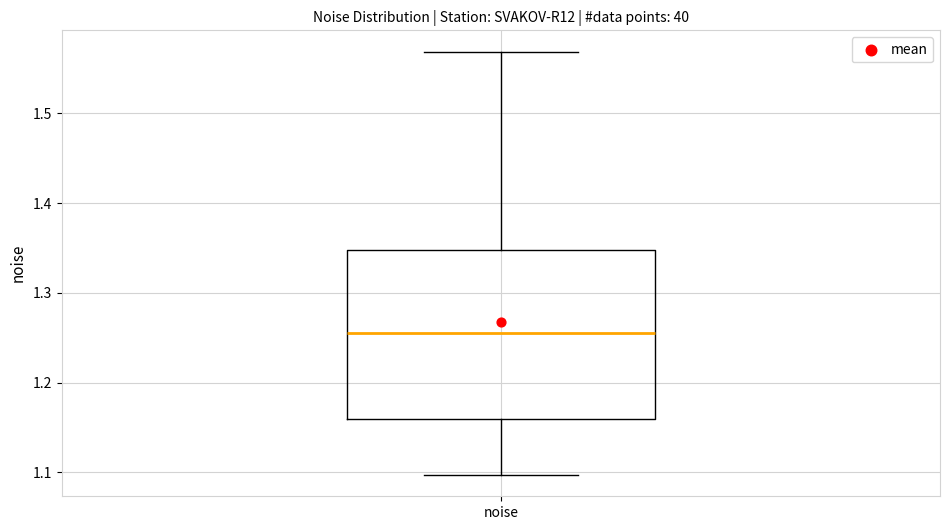

Read this box plot against the y-axis: the position of the median line, the range covered by the box, and the ends of both whiskers. The values are not printed on the chart, so give them approximately, as read against the axis.

median 1.25, box 1.16 to 1.35, whiskers 1.10 to 1.57